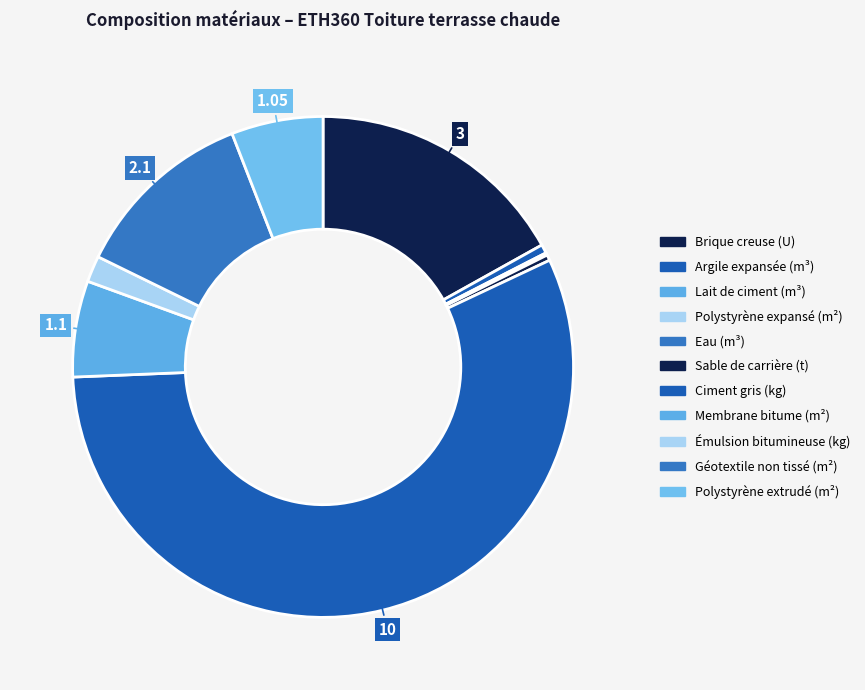

What percentage is the Brique creuse (U) slice, to the nearest percent?

17%